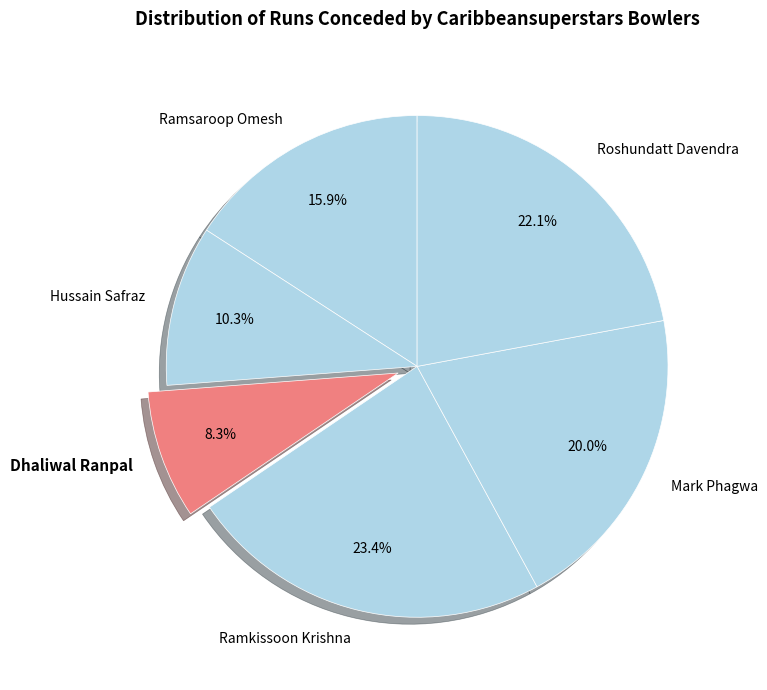

To the nearest percent, what percentage of the pie is Mark Phagwa?

20%